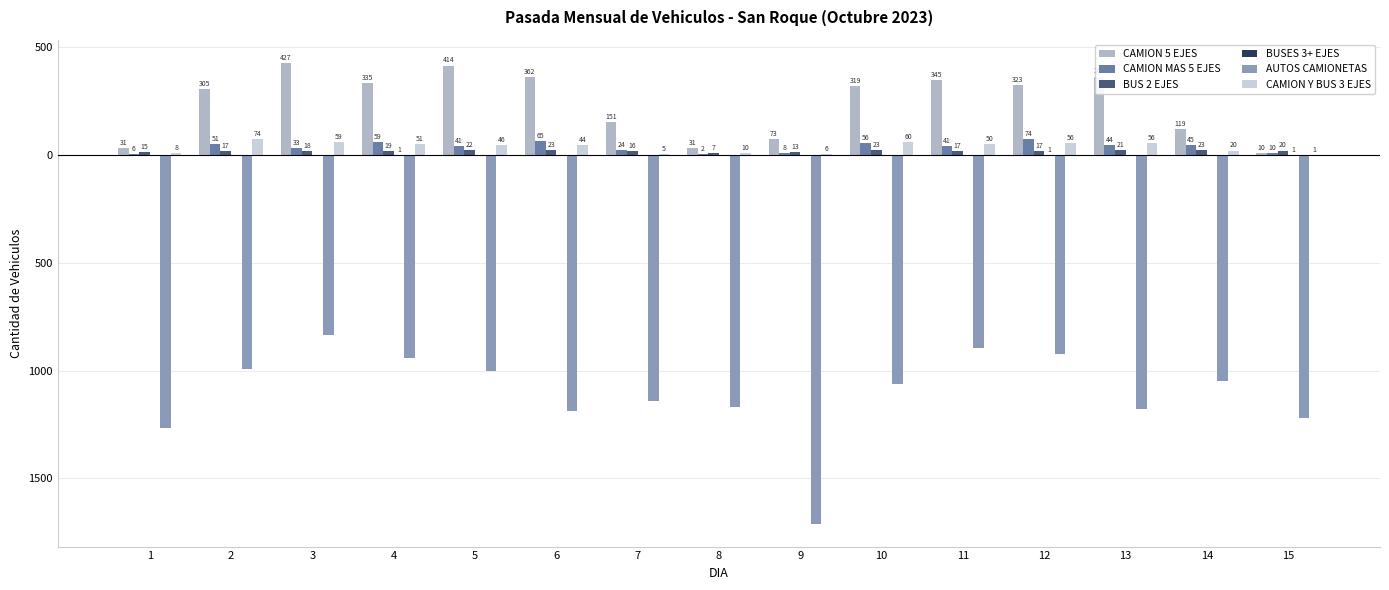

What is the spread (max minus min) of values at 2?

1299